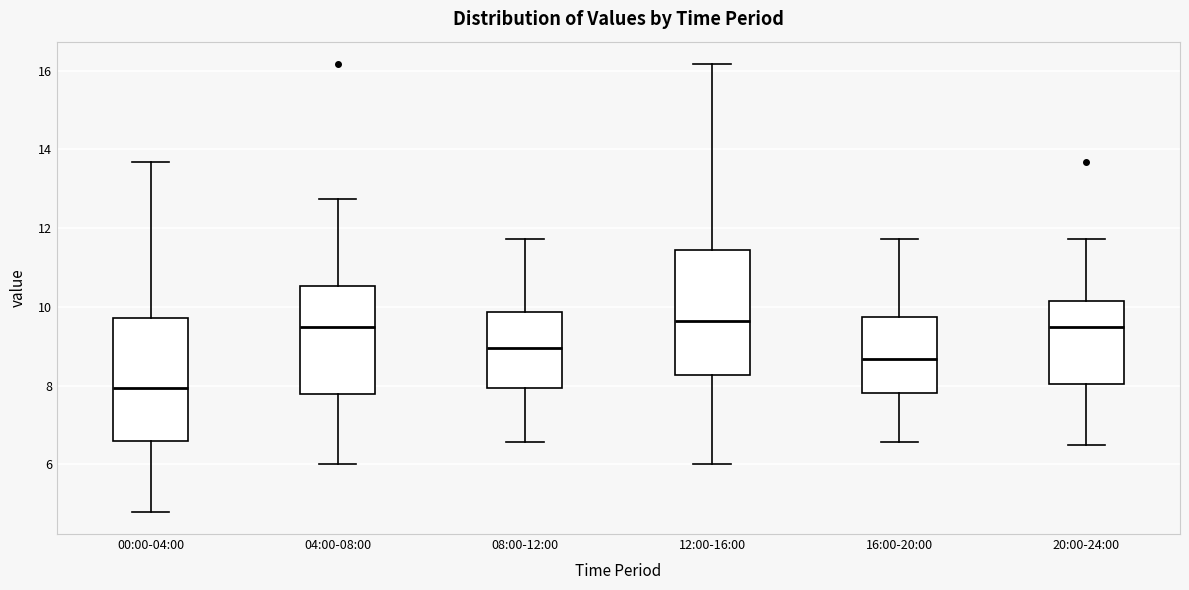

Reading left to right, read every box against the y-axis: the position of its median line, the range the box covers, and the ends of its whiskers. The values are not printed on the chart, so give them approximately, as read against the axis.

00:00-04:00: median 8.0, box 6.6 to 9.8, whiskers 4.8 to 13.6
04:00-08:00: median 9.6, box 7.8 to 10.6, whiskers 6.0 to 12.8
08:00-12:00: median 9.0, box 8.0 to 9.8, whiskers 6.6 to 11.8
12:00-16:00: median 9.6, box 8.2 to 11.4, whiskers 6.0 to 16.2
16:00-20:00: median 8.6, box 7.8 to 9.8, whiskers 6.6 to 11.8
20:00-24:00: median 9.6, box 8.0 to 10.2, whiskers 6.6 to 11.8